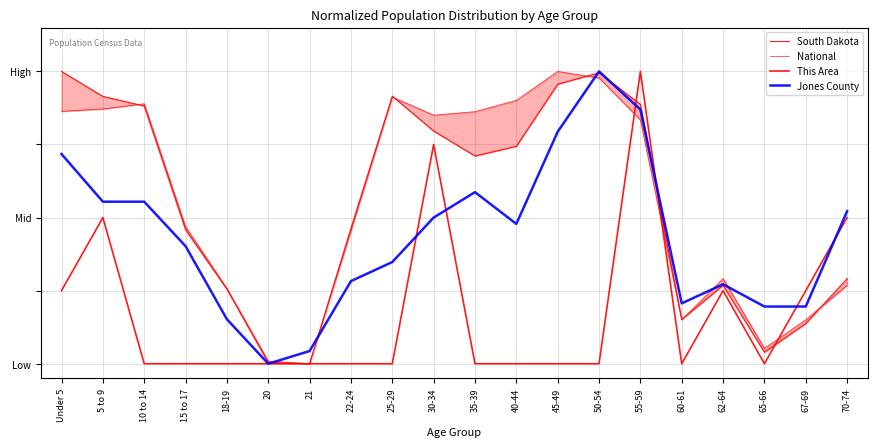

The This Area series shows 0.5 at 60-61. True or false?

False